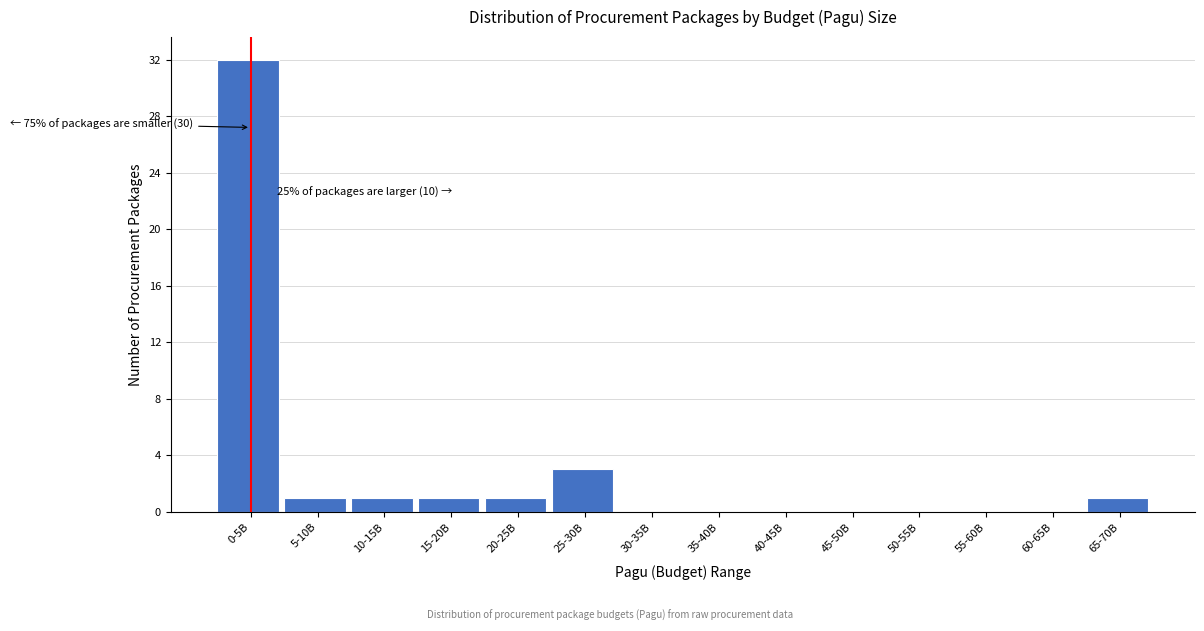

Reading left to right, extract all data points from this chart.

0-5B=32	5-10B=1	10-15B=1	15-20B=1	20-25B=1	25-30B=3	30-35B=0	35-40B=0	40-45B=0	45-50B=0	50-55B=0	55-60B=0	60-65B=0	65-70B=1